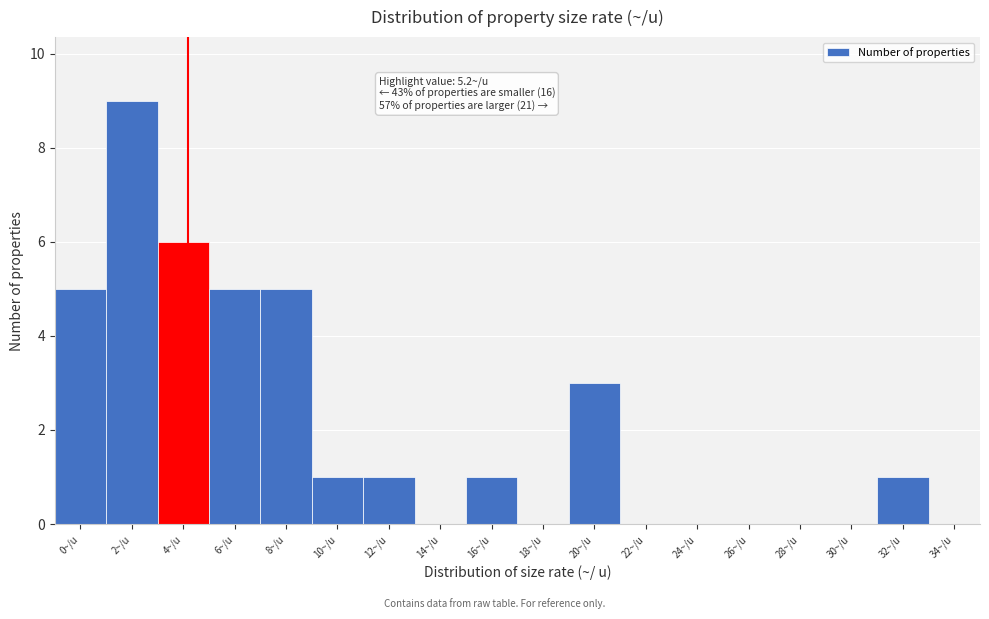

Reading left to right, what are all the values shown in this chart?

0~/u=5	2~/u=9	4~/u=6	6~/u=5	8~/u=5	10~/u=1	12~/u=1	14~/u=0	16~/u=1	18~/u=0	20~/u=3	22~/u=0	24~/u=0	26~/u=0	28~/u=0	30~/u=0	32~/u=1	34~/u=0